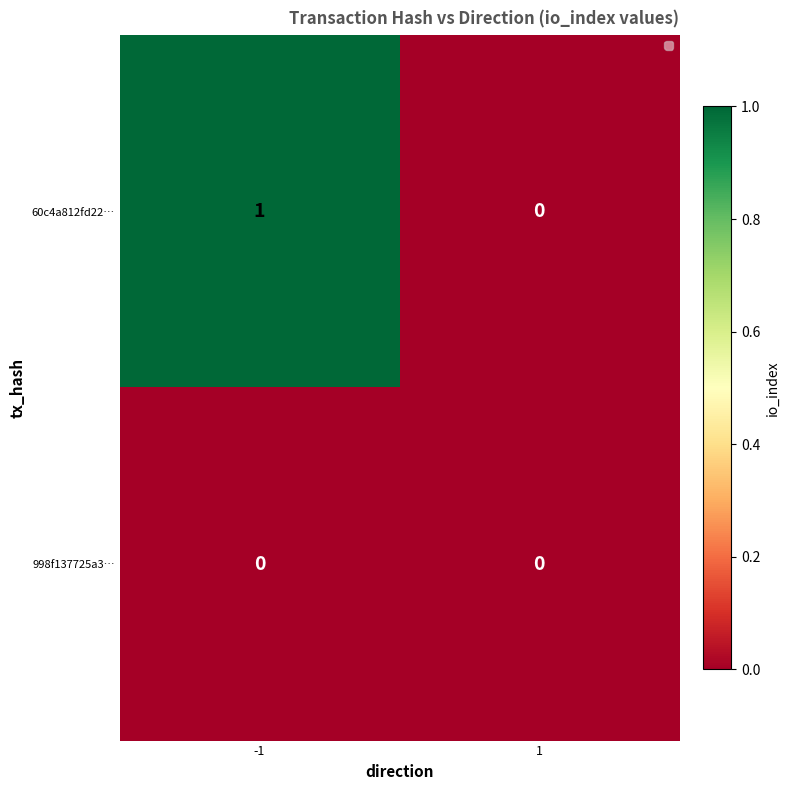

Which series has the largest range (max minus min)?

60c4a812fd22…